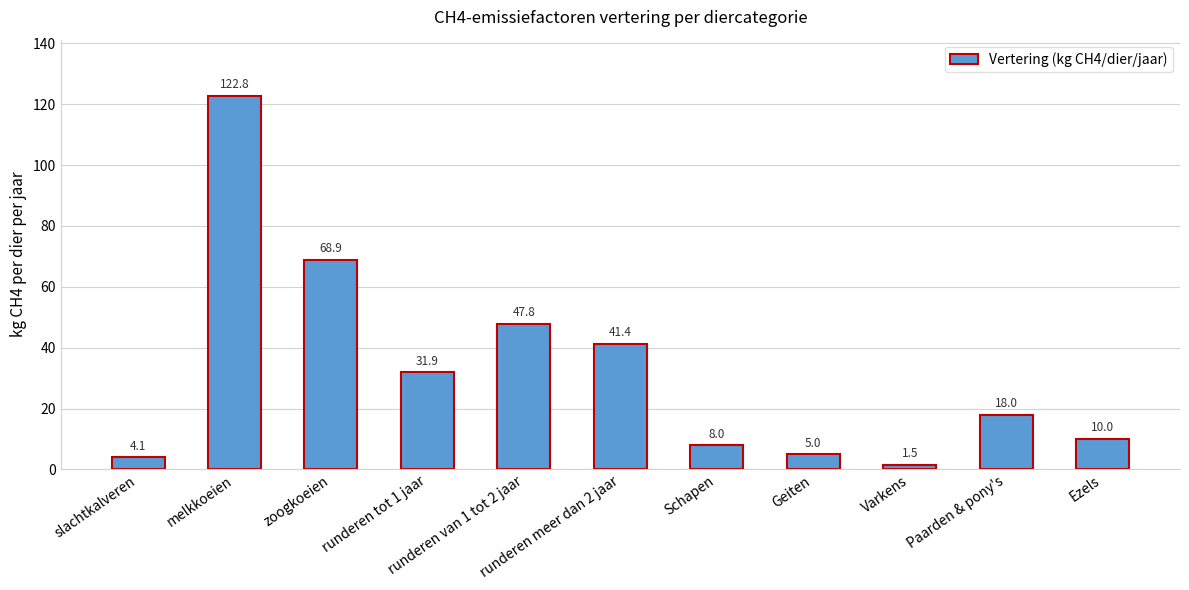

What position from the left is runderen meer dan 2 jaar?

6